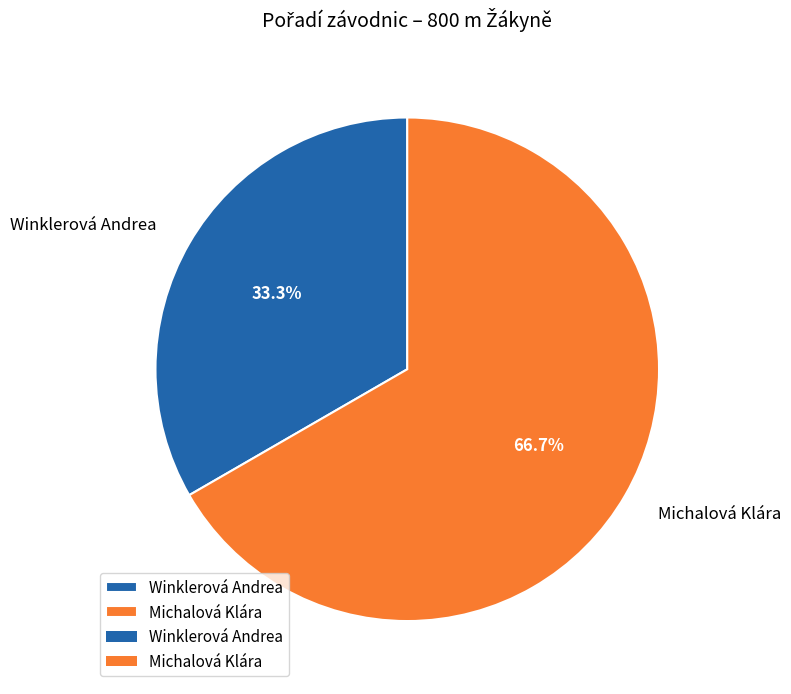

What is the ratio of the value at Michalová Klára to the value at Winklerová Andrea?

2.0